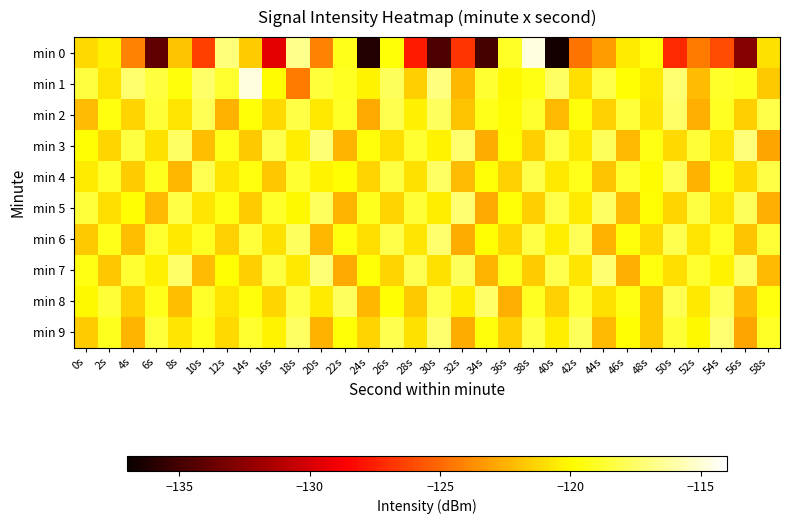

Between 50s and 52s, which is larger?

52s